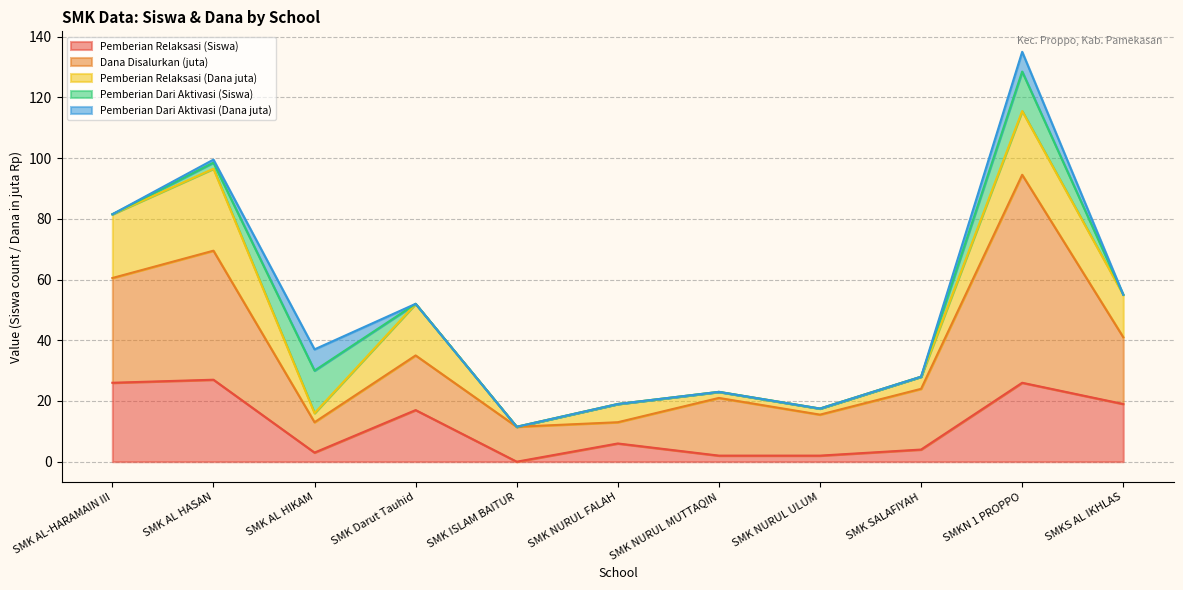

What is the difference between the Dana Disalurkan (juta) values at SMK NURUL ULUM and SMK AL-HARAMAIN III?

21.0